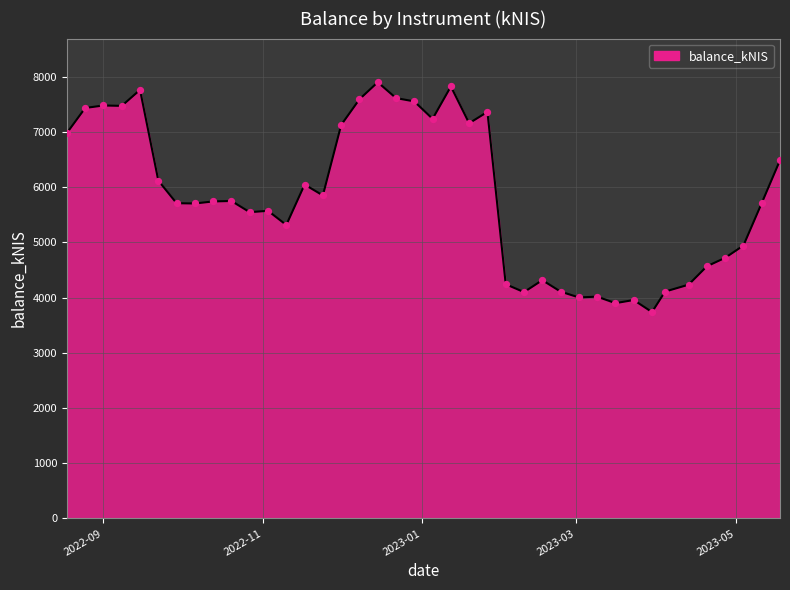

What is the greatest value displayed?

7900.7